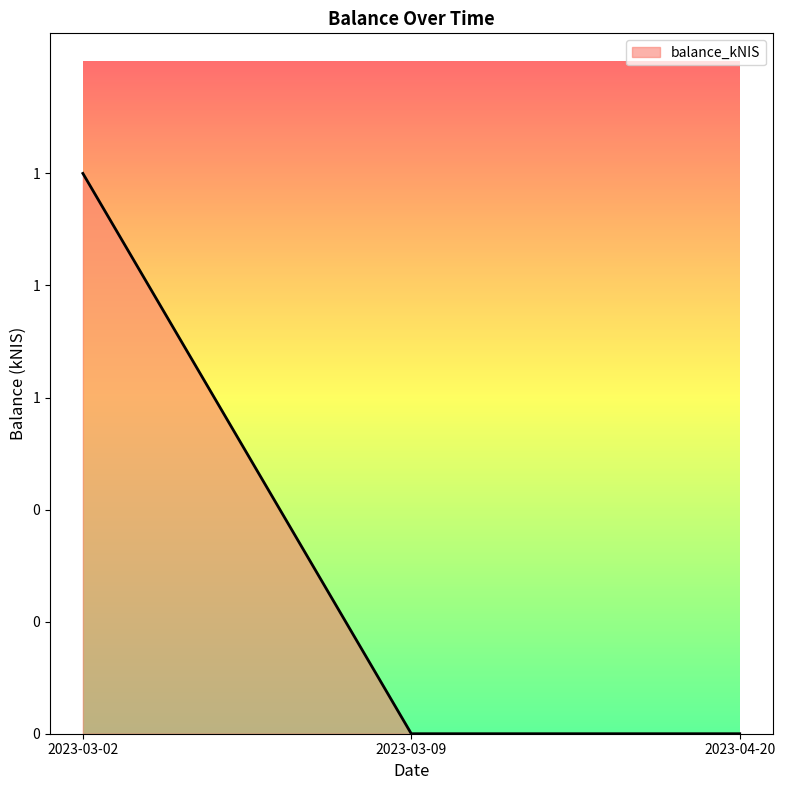

Is this an area chart (filled region under the line)?

Yes